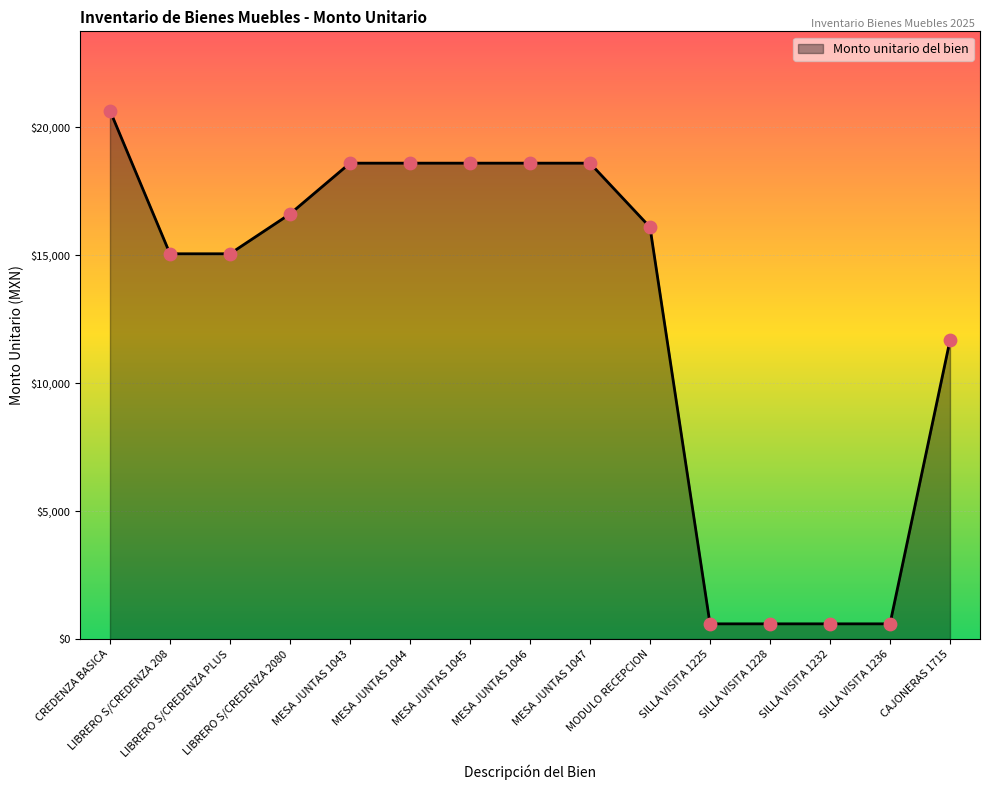

Approximately how many times larger is the value at SILLA VISITA 1232 compared to SILLA VISITA 1236?

1.0